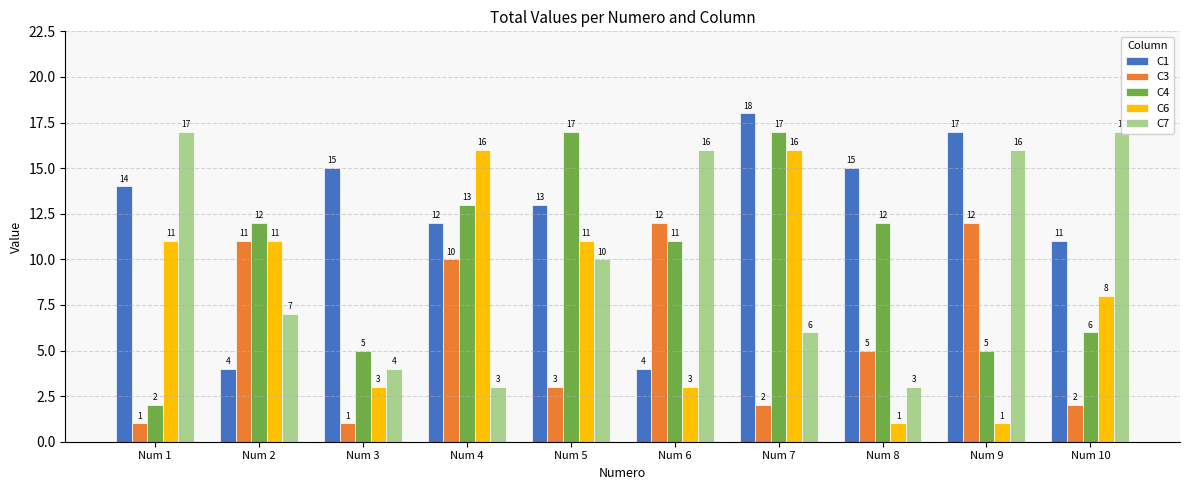

What are all the series names shown in the legend?

C1, C3, C4, C6, C7